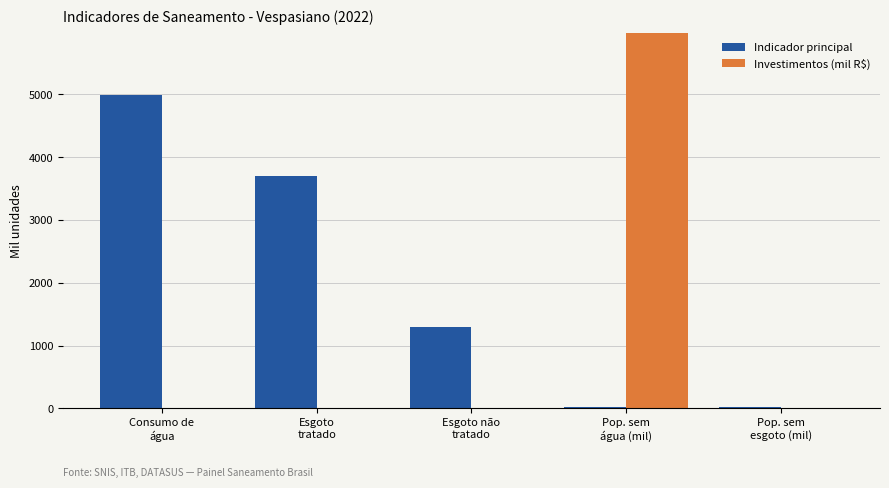

What is the maximum value shown in the chart?

5973.3